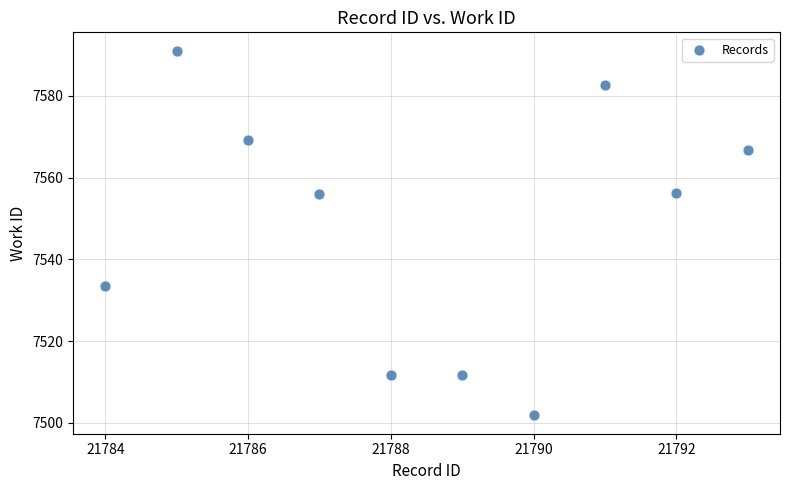

What is the range of Y values (max minus min)?

89.3